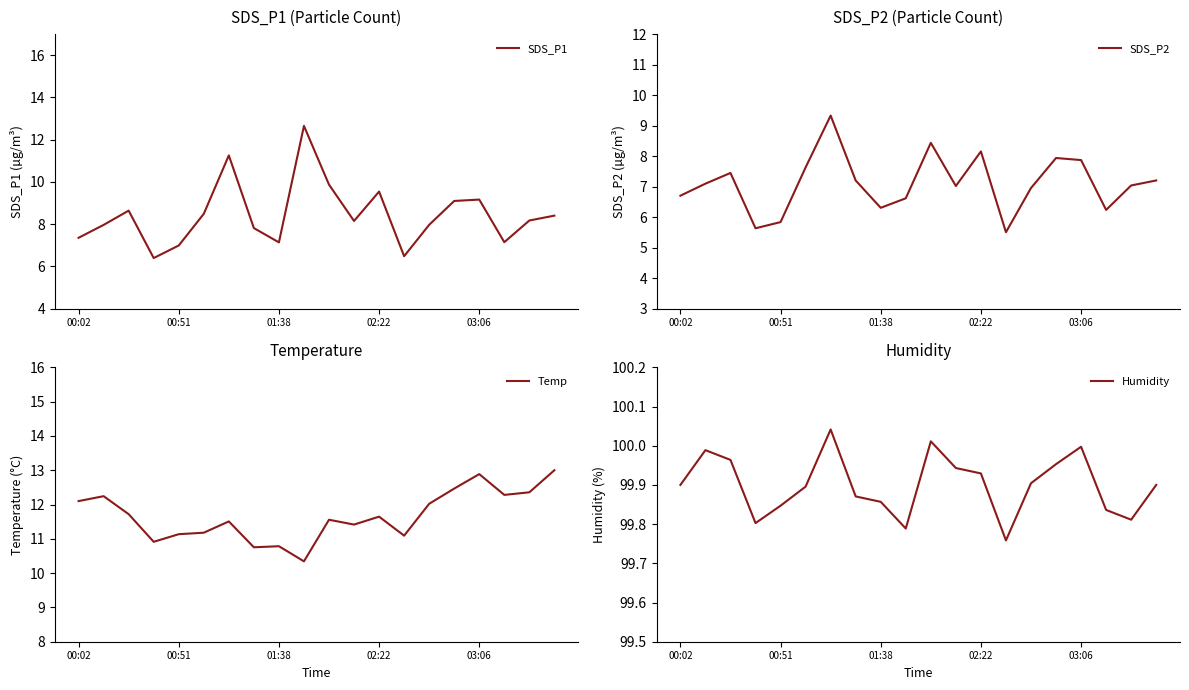

What is the highest value of the SDS_P1 series?

12.7